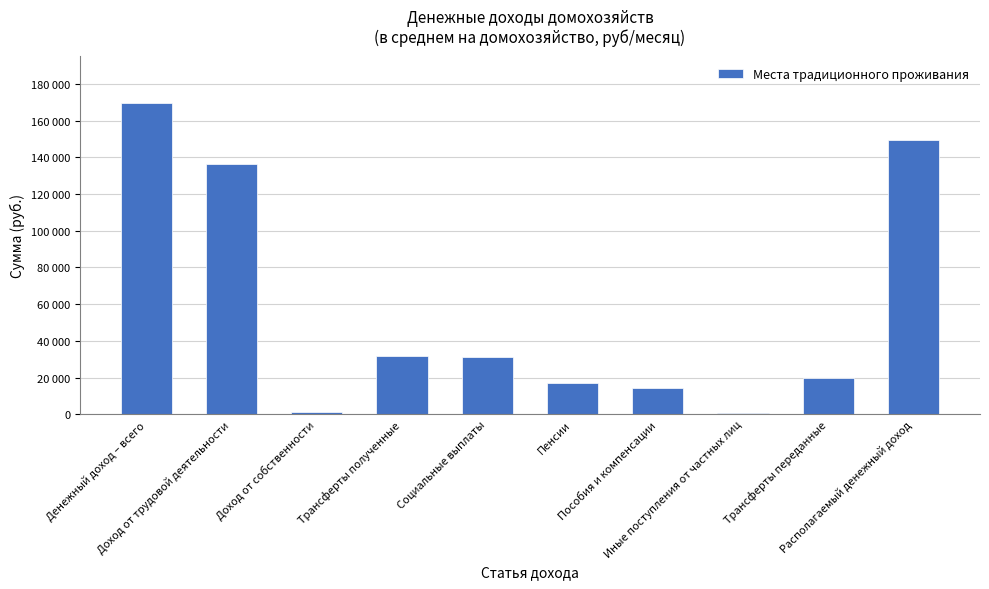

List the labels in order of value, largest first.

Денежный доход – всего, Располагаемый денежный доход, Доход от трудовой деятельности, Трансферты полученные, Социальные выплаты, Трансферты переданные, Пенсии, Пособия и компенсации, Доход от собственности, Иные поступления от частных лиц